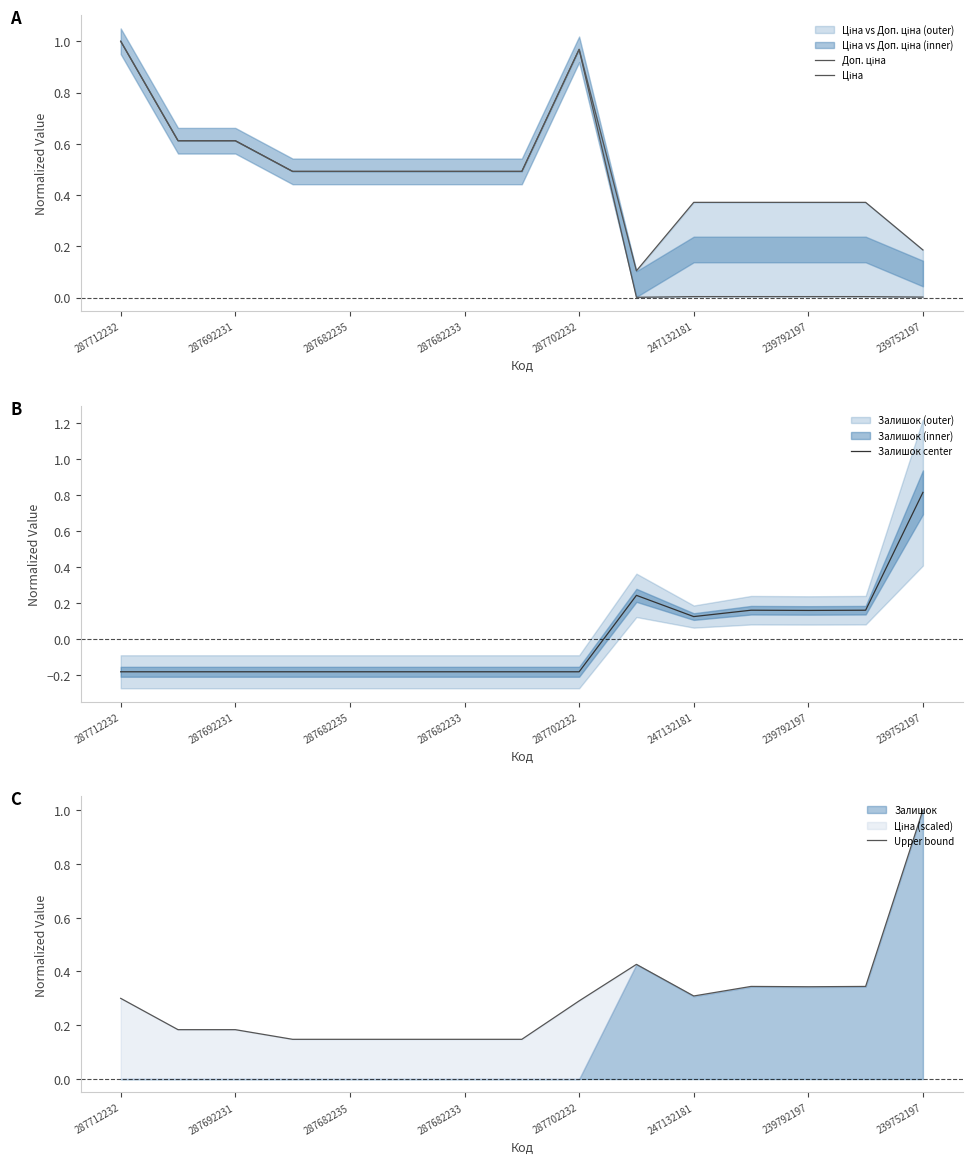

At which category is the sum across all series the highest?

287712232